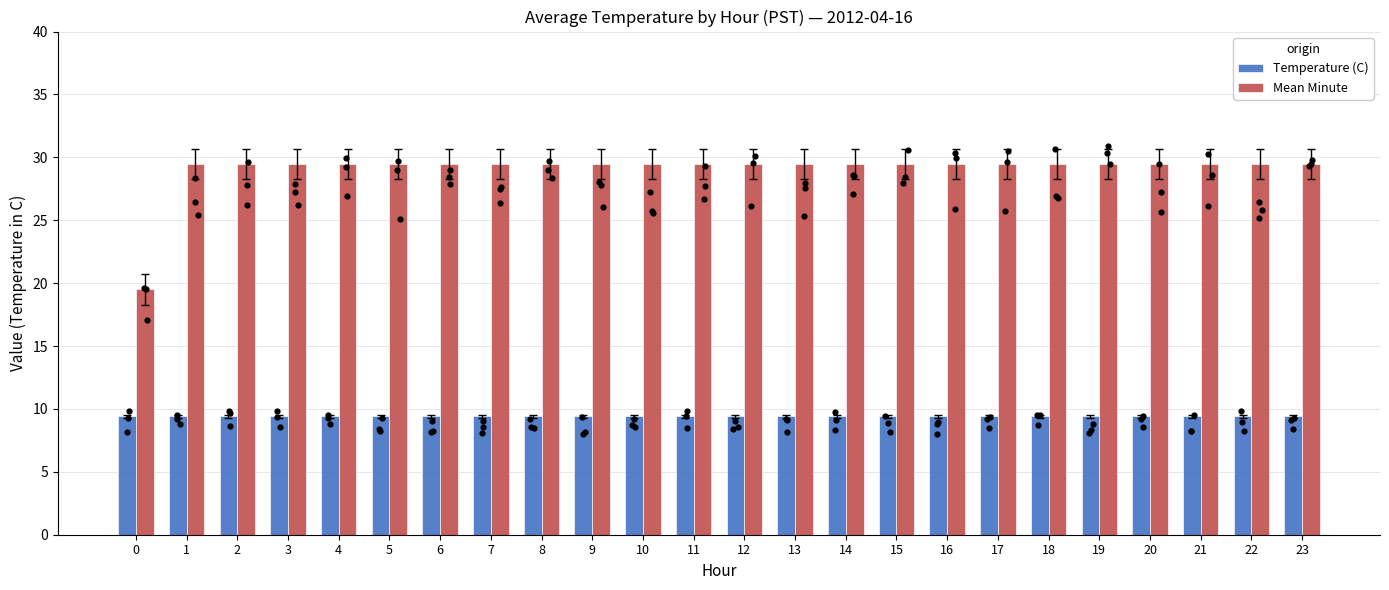

Which series contains the lowest Y value?

Temperature (C)